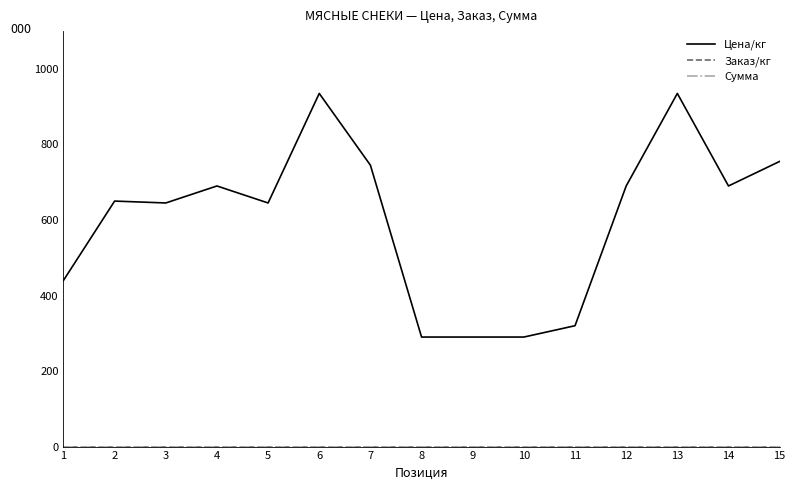

Does the chart display data point markers on the line(s)?

No